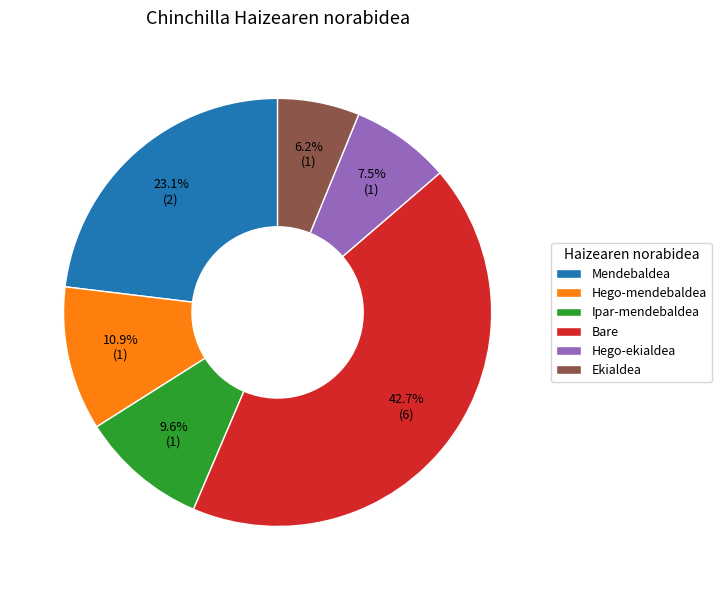

Does Bare account for over 50% of the chart?

No